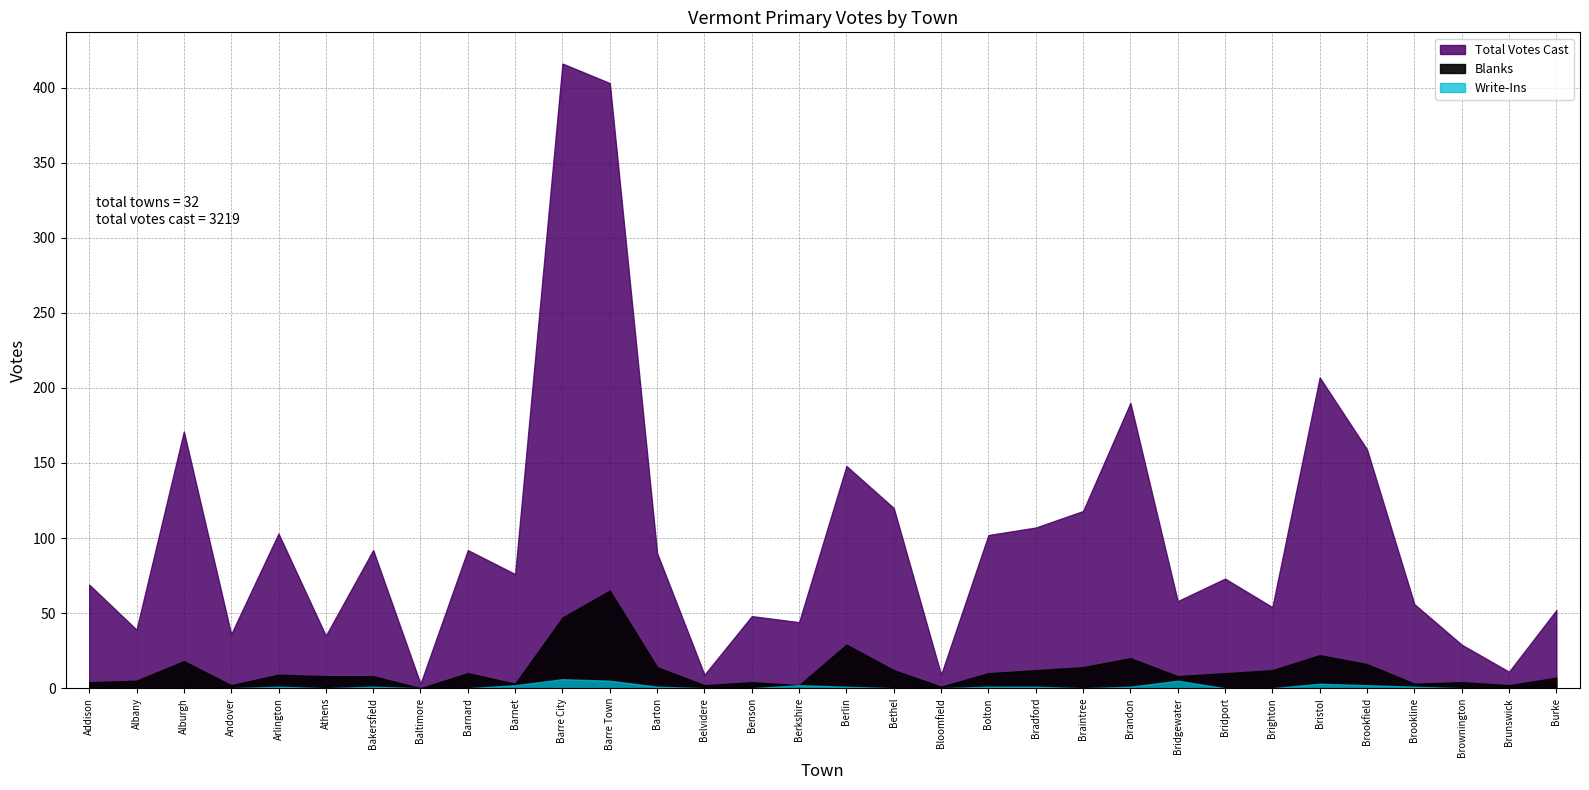

Where is the first local maximum for Total Votes Cast?

Alburgh